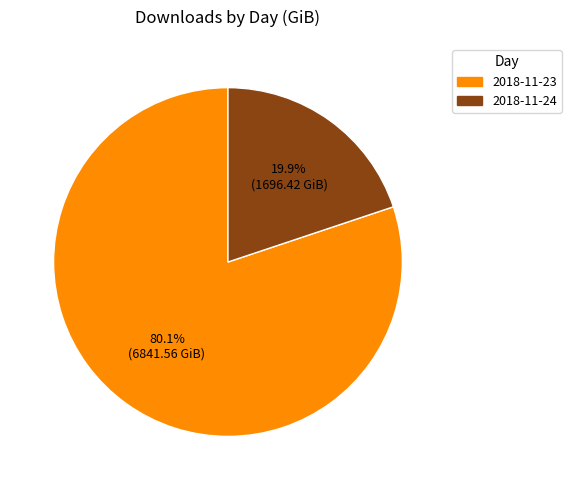

Which category has the biggest portion of the pie?

2018-11-23